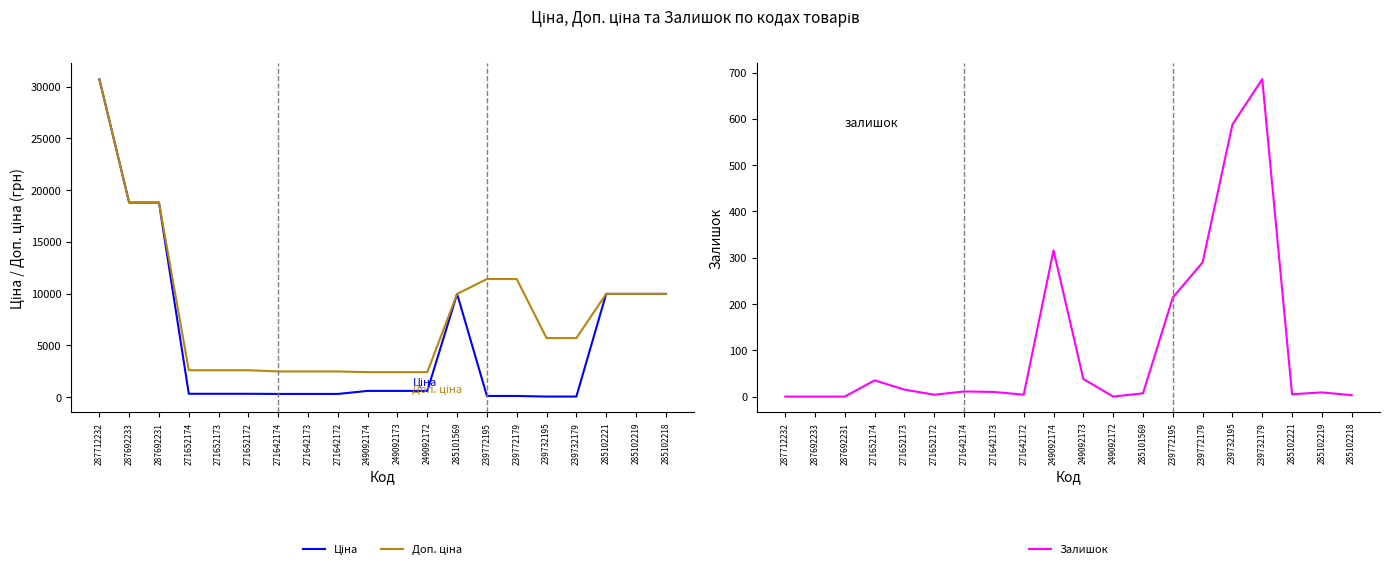

What position from the left is 249092172?

12